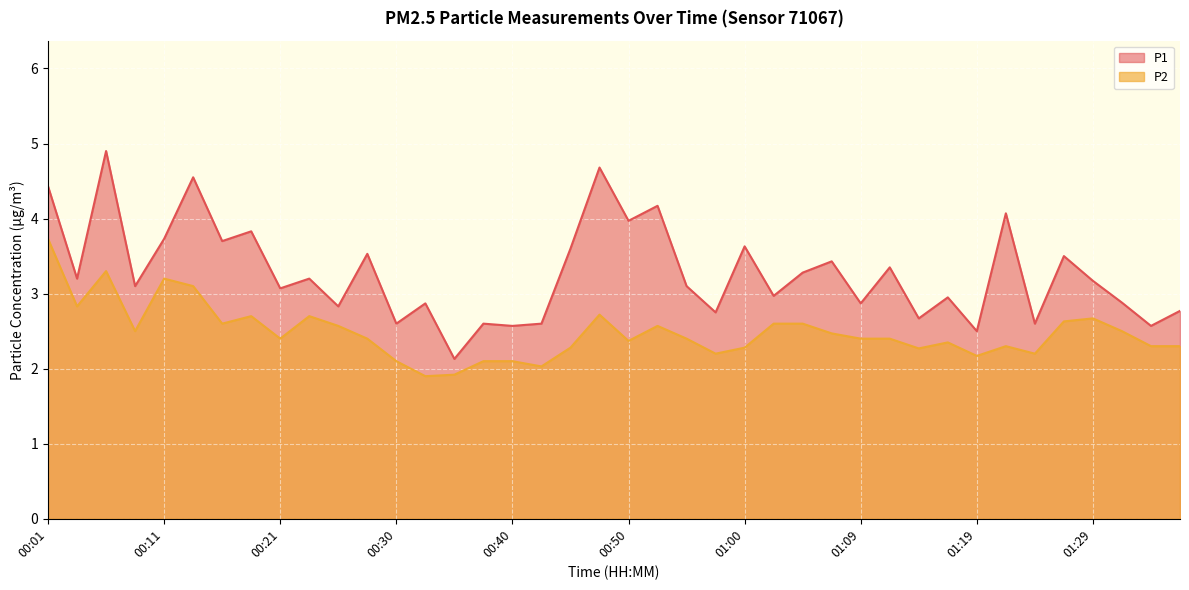

In P1, how many points are higher than both neighbors (excluding endpoints)?

15